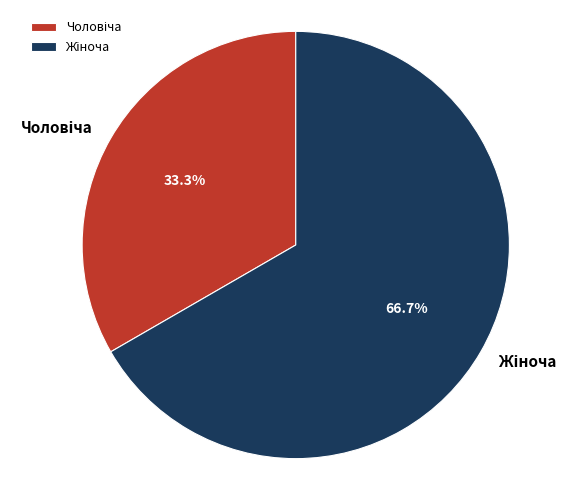

Is there a majority slice in this chart?

Yes